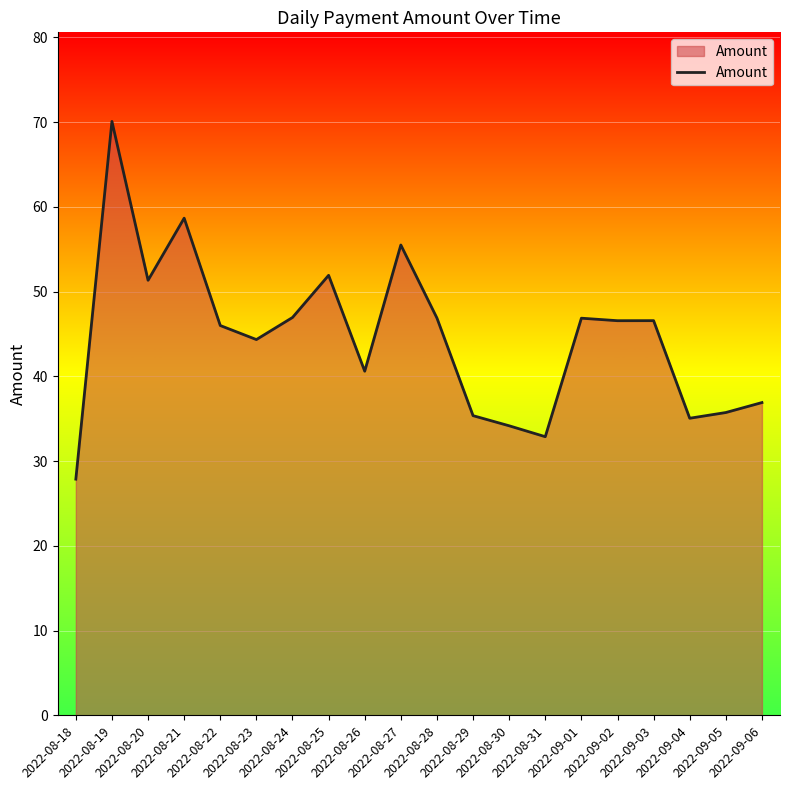

What is the ratio of the value at 2022-08-22 to the value at 2022-09-04?

1.3